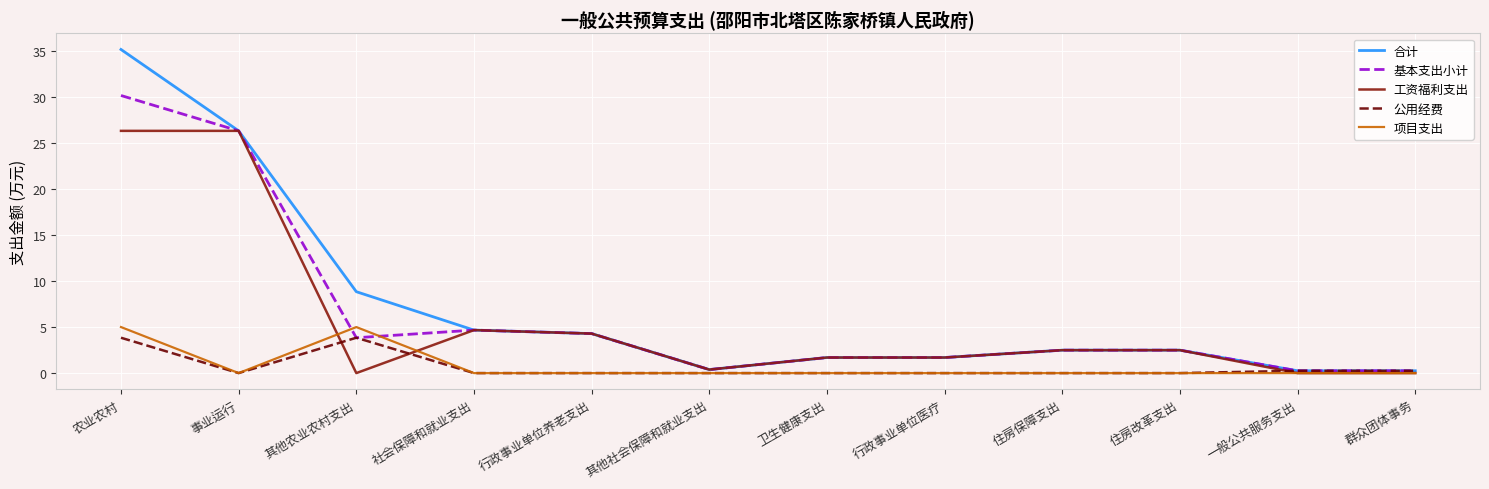

What is the approximate value of 工资福利支出 at 行政事业单位养老支出?

4.3